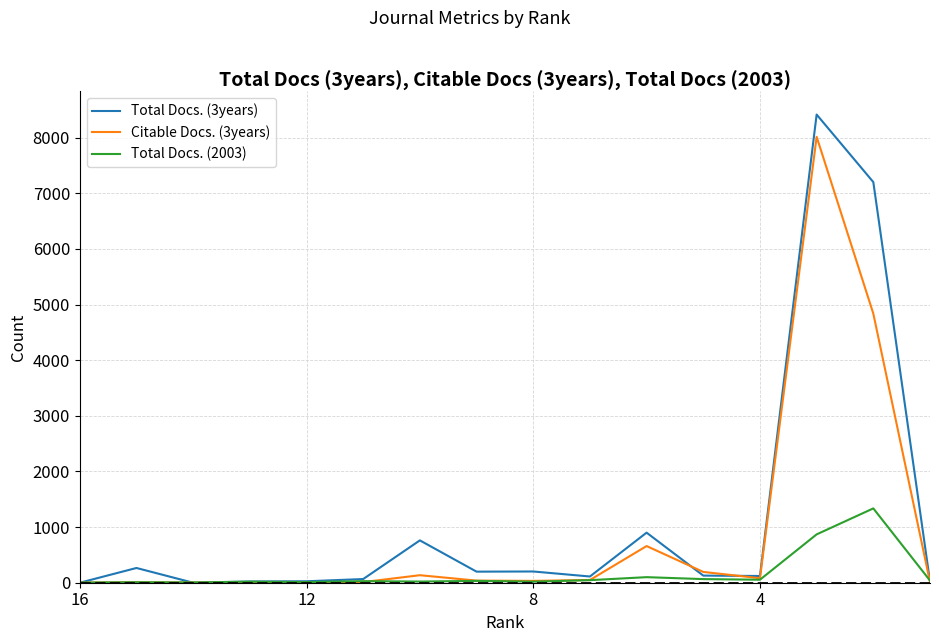

Which series has the largest range (max minus min)?

Total Docs. (3years)